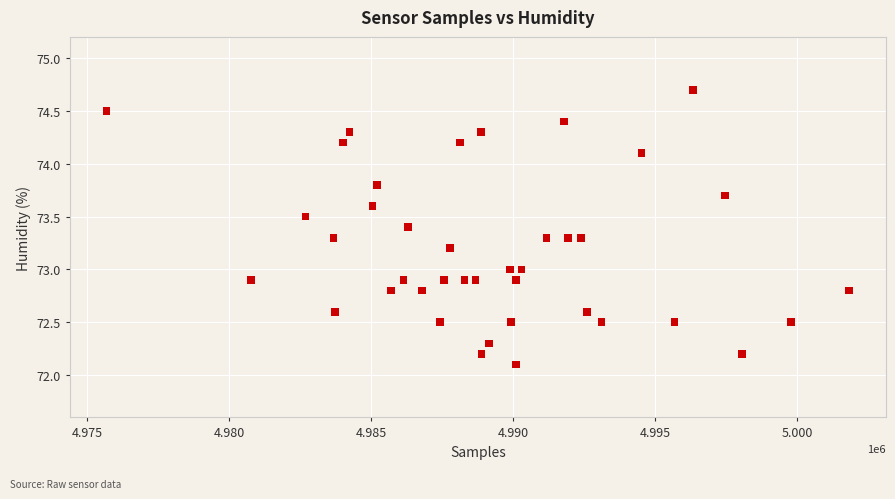

What is the range of X values (max minus min)?

26126.0